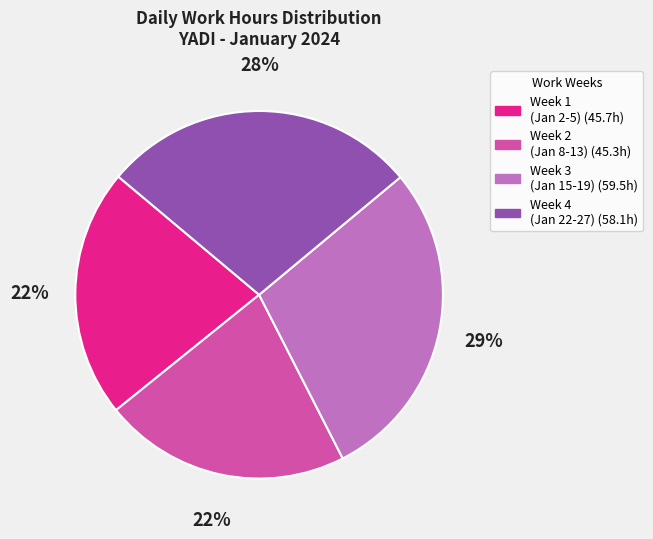

Does any single category account for the majority?

No